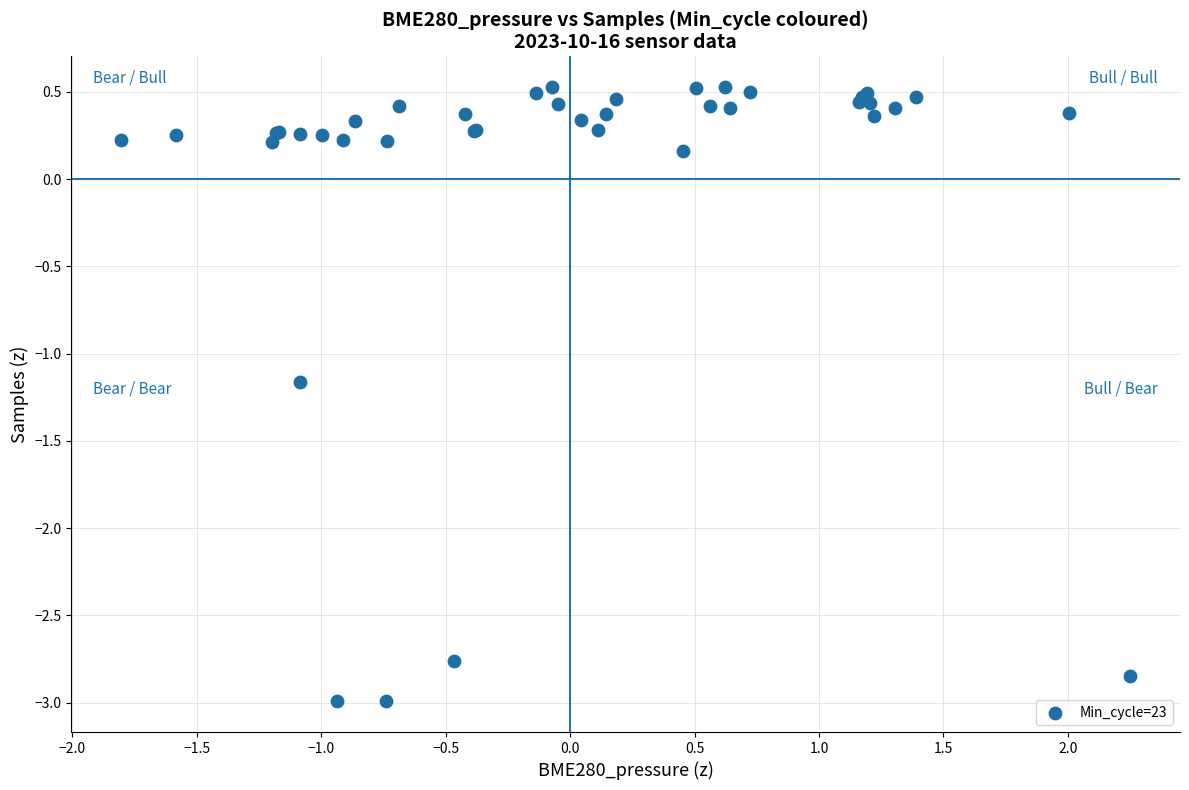

What Y value in the scatter plot is closest to -1?

-1.2